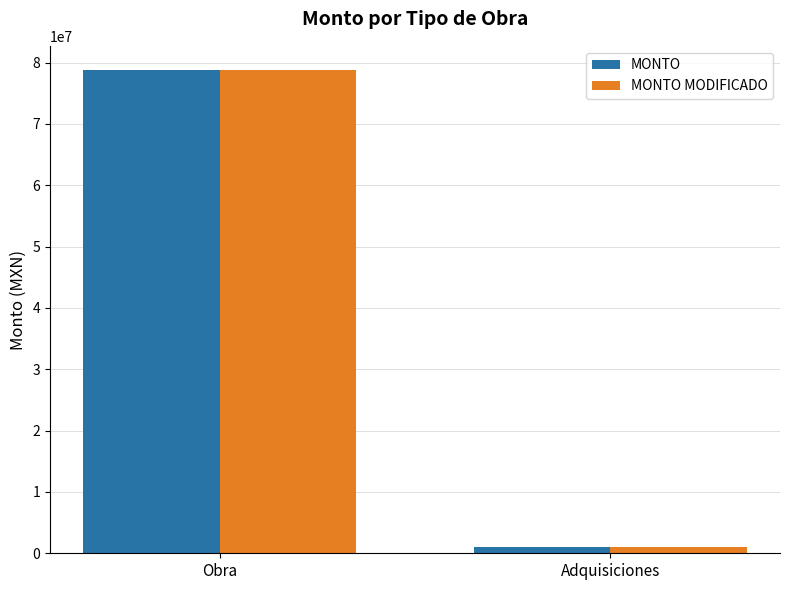

How many data points in MONTO MODIFICADO are above 78792431?

1